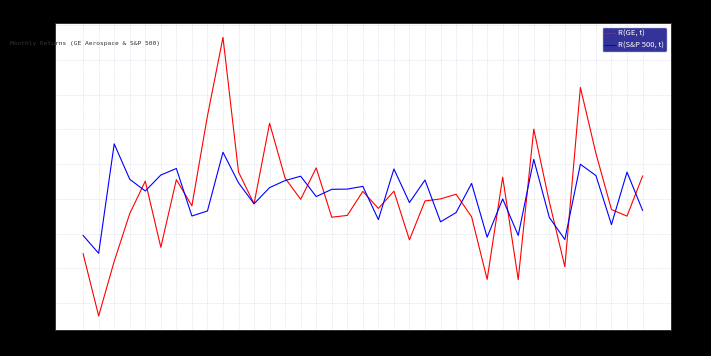

How many times do R(S&P 500, t) and R(GE, t) cross each other?

17